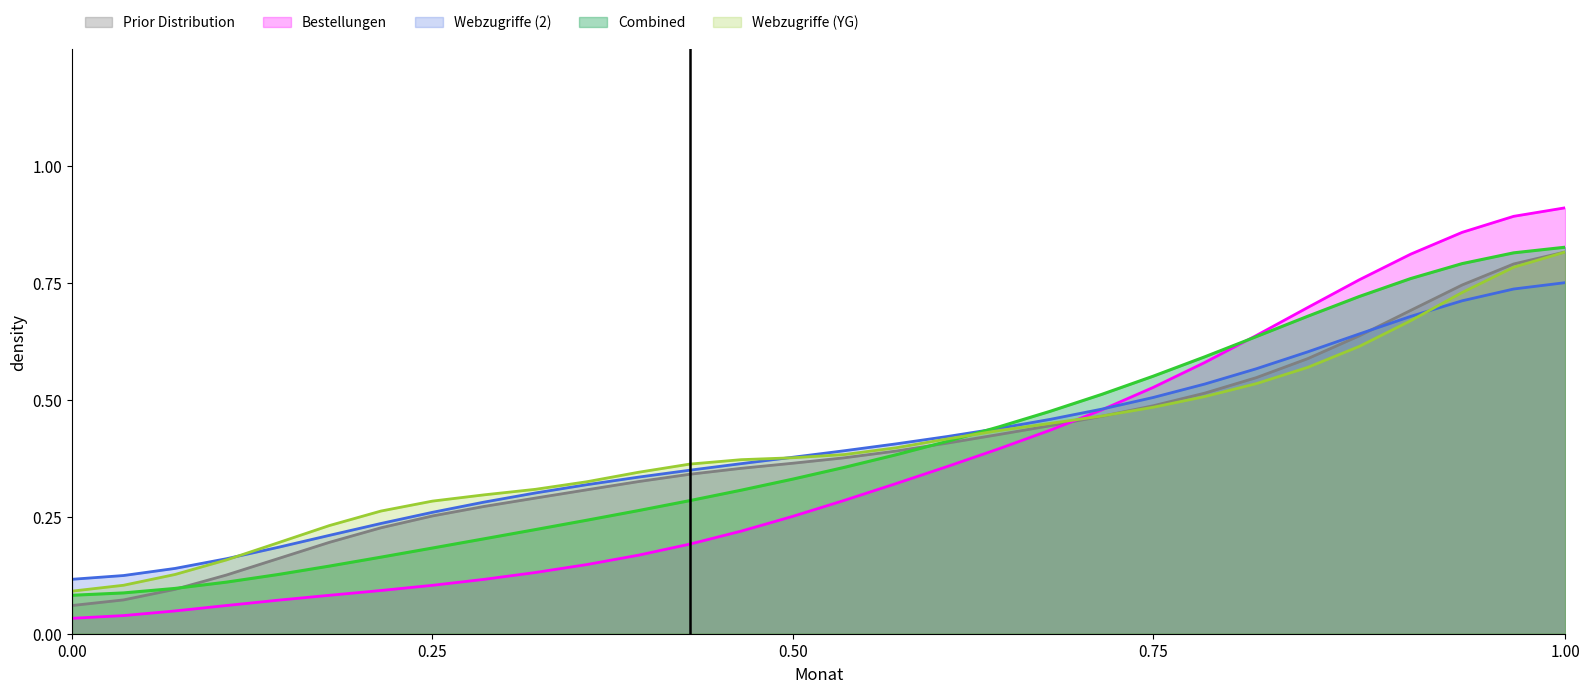

Read the value at 2007-02.

0.2